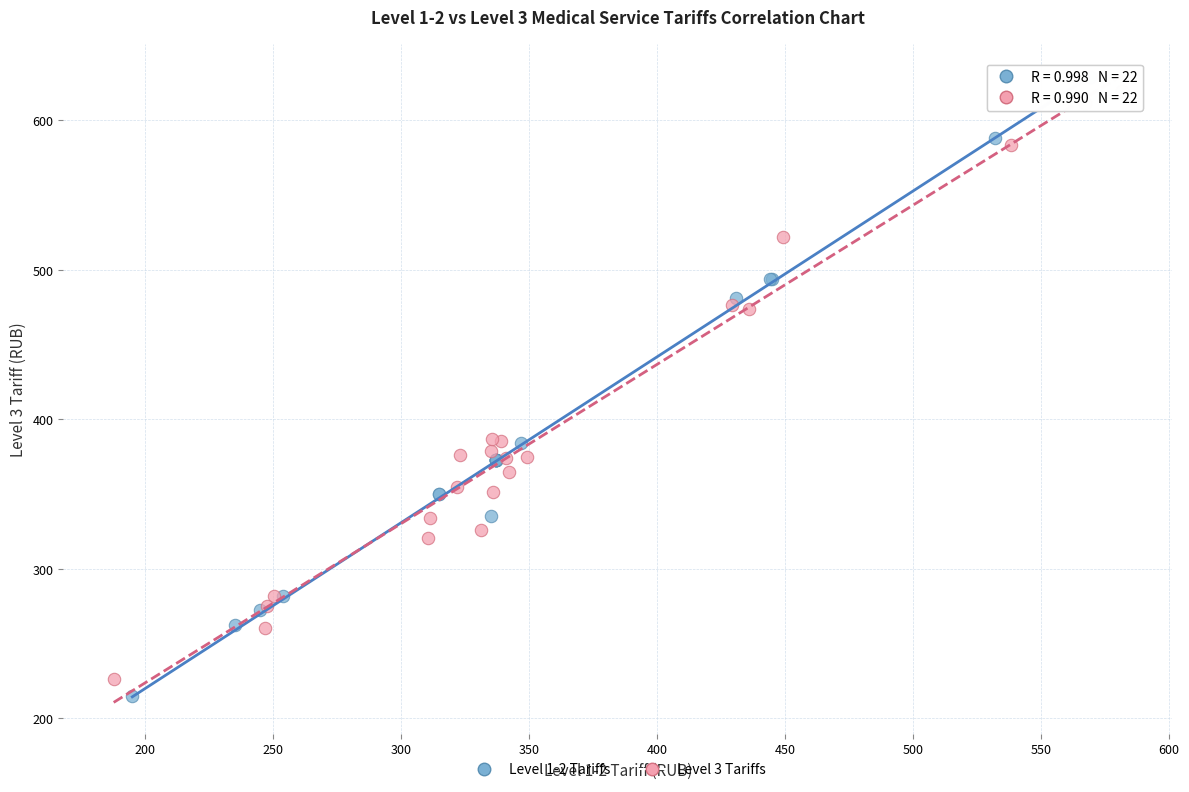

Which series has the widest spread of Y values?

Level 1-2 Tariffs